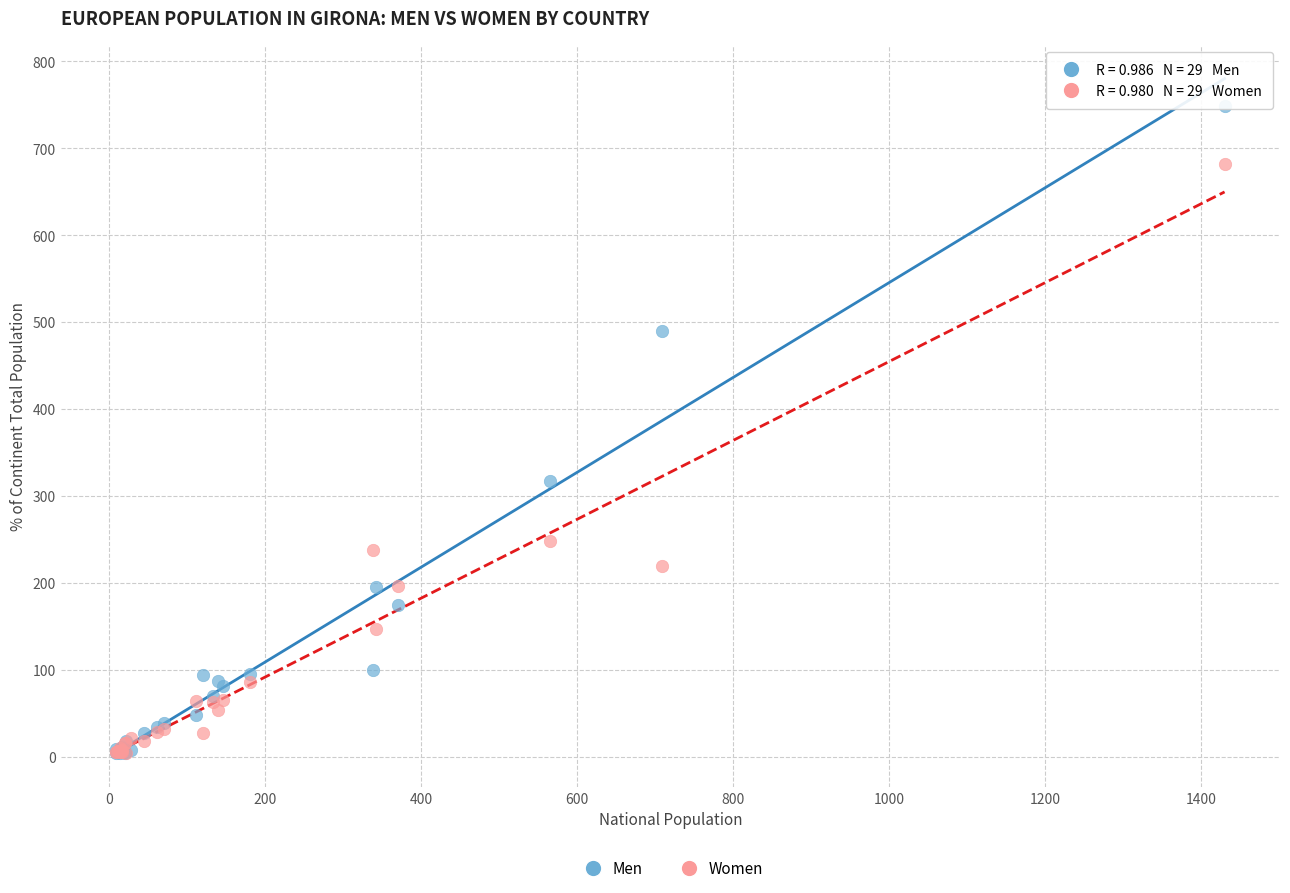

What are all the series names shown in the legend?

Men, Women